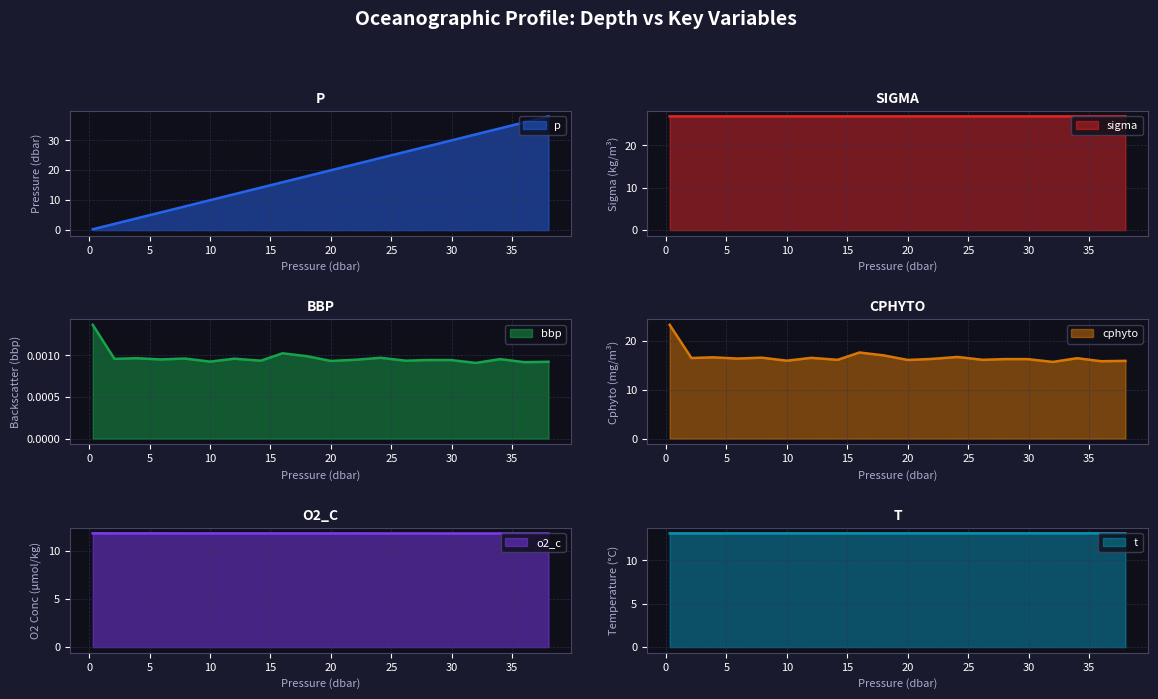

What is the sum of the o2_c values at 18.0 and 7.9?

23.6